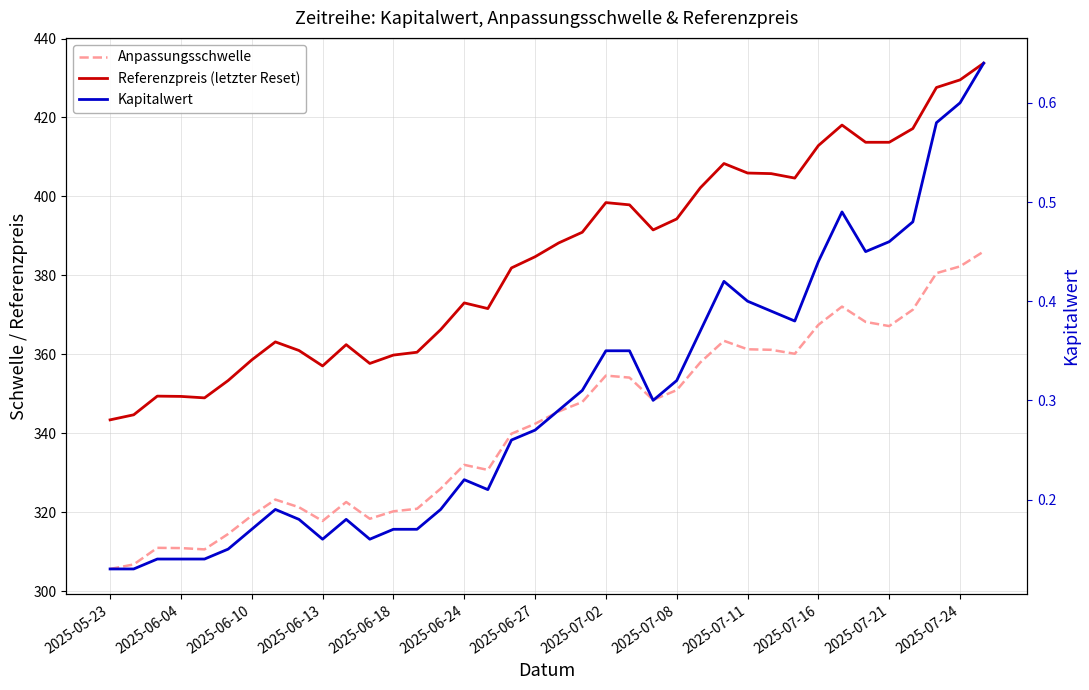

What is the average value of the Referenzpreis (letzter Reset) series?

384.2